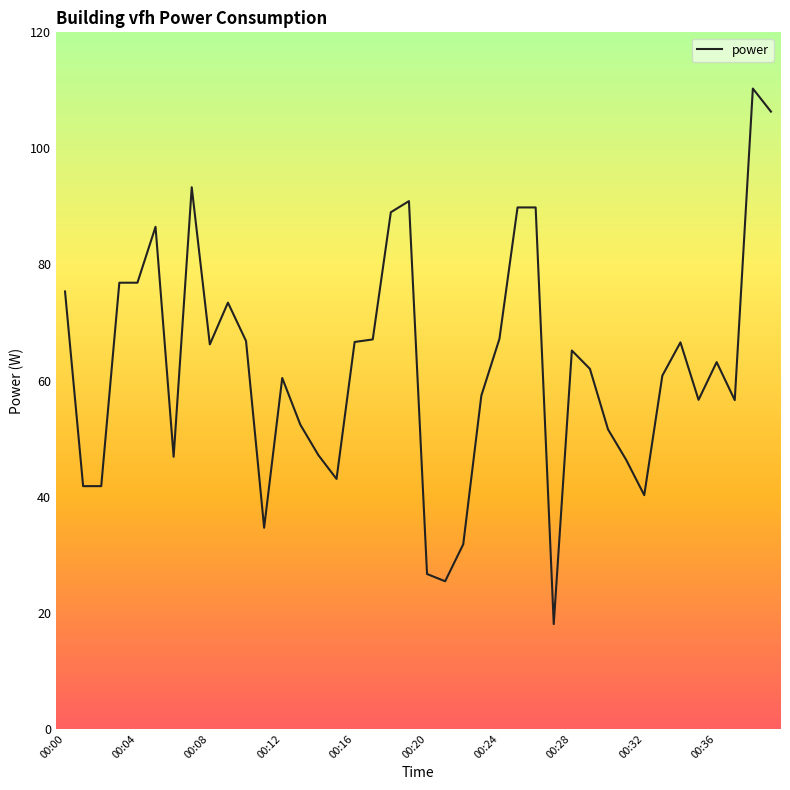

What is the maximum value shown in the chart?

110.3